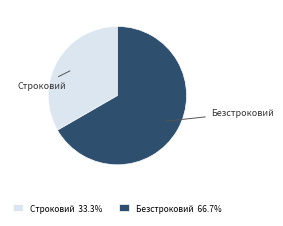

Count the number of slices in the pie.

2